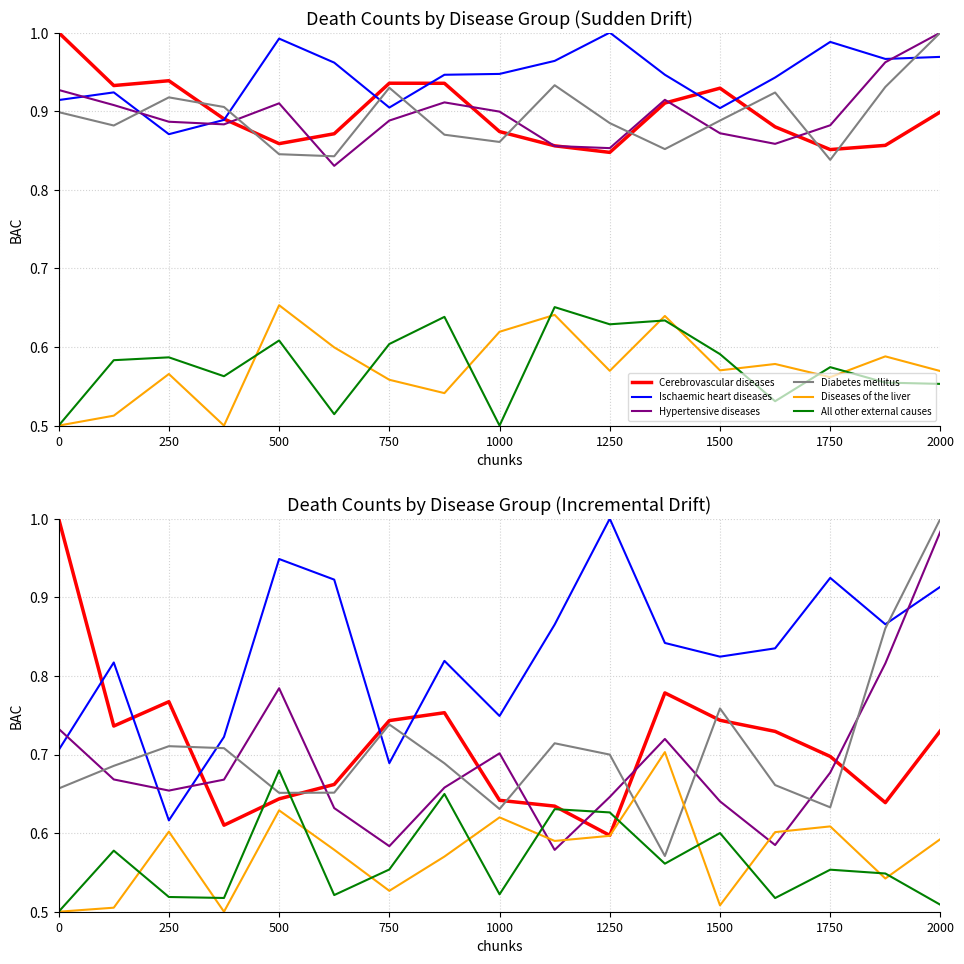

Is the value of Ischaemic heart diseases at 1500 greater than the value of Diseases of the liver at 1750?

Yes